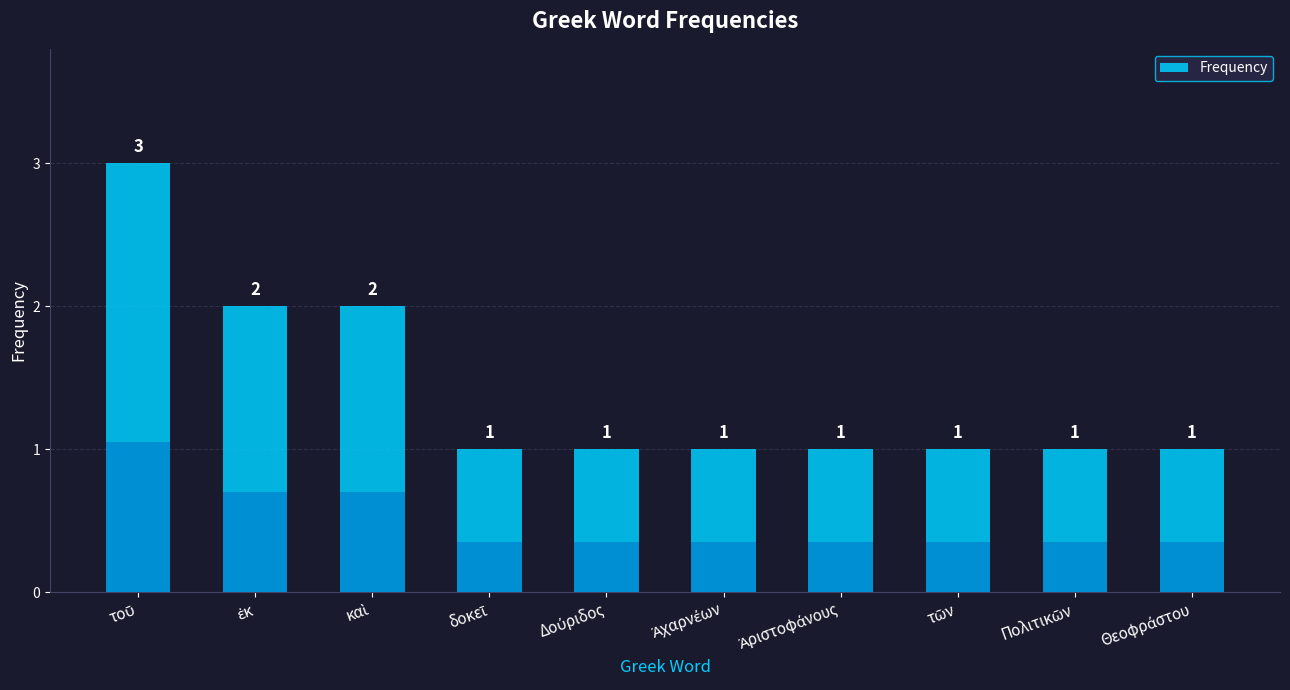

Are the bars grouped side by side (vs. stacked)?

No